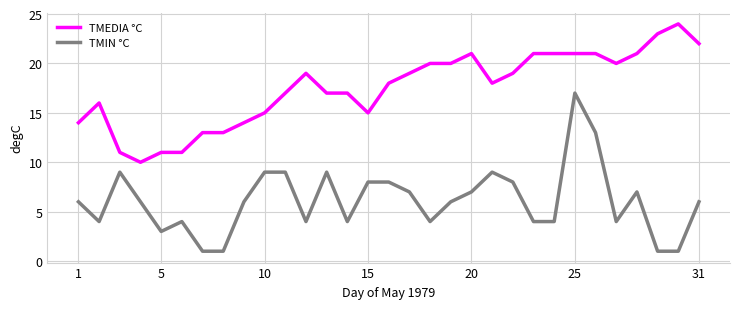

True or false: TMEDIA °C and TMIN °C intersect in this chart.

False